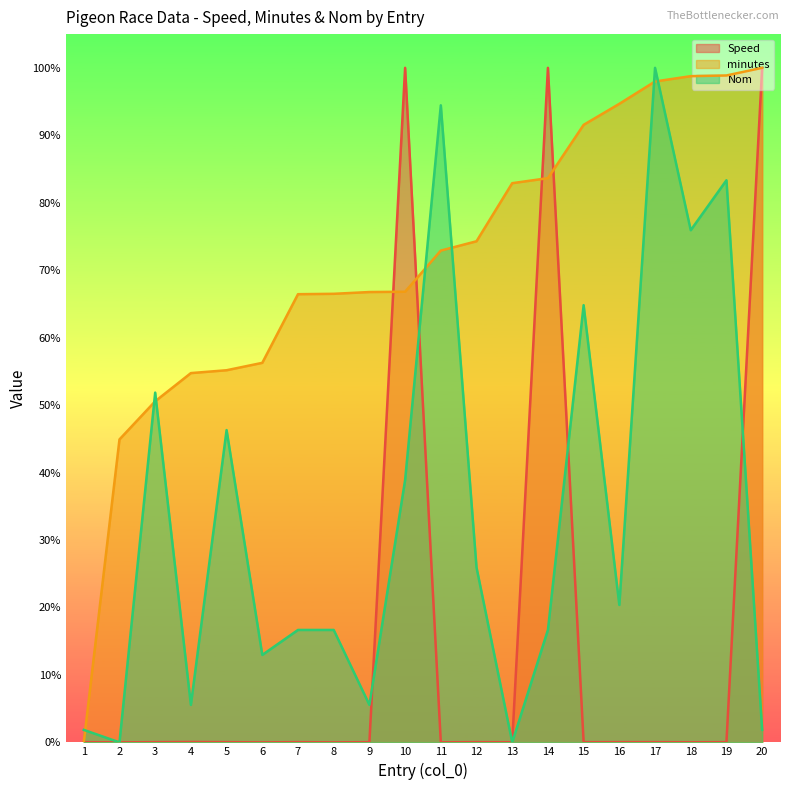

True or false: minutes and Speed cross at least once.

True